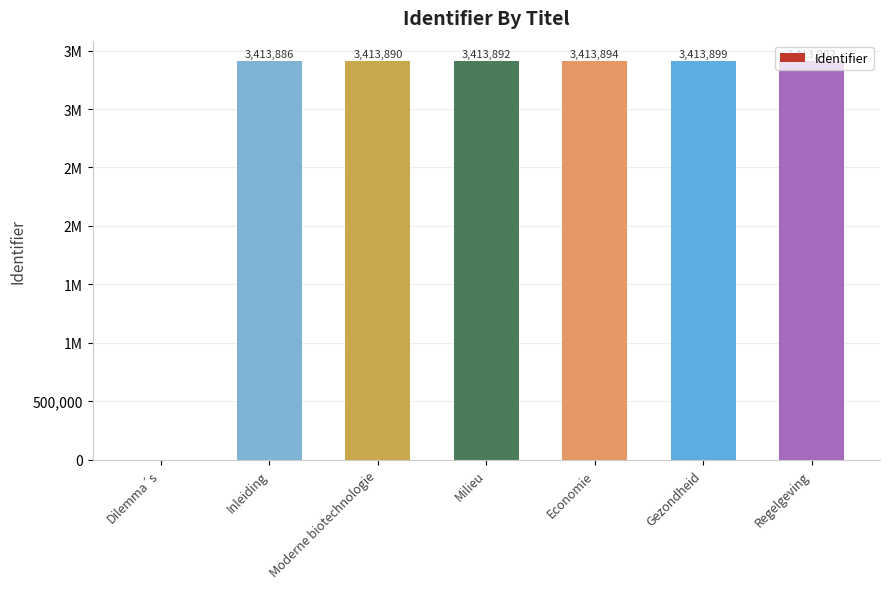

Rank the categories by value from lowest to highest.

Dilemma´s, Inleiding, Moderne biotechnologie, Milieu, Economie, Gezondheid, Regelgeving